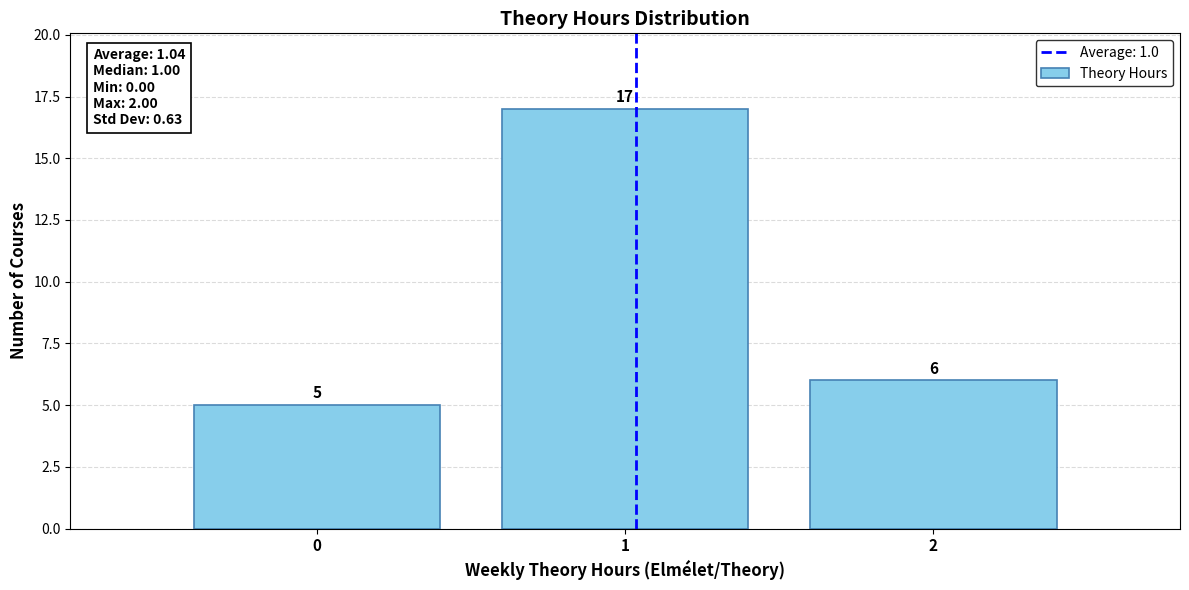

Which range on the x-axis has the tallest bar?

0.5 to 1.5